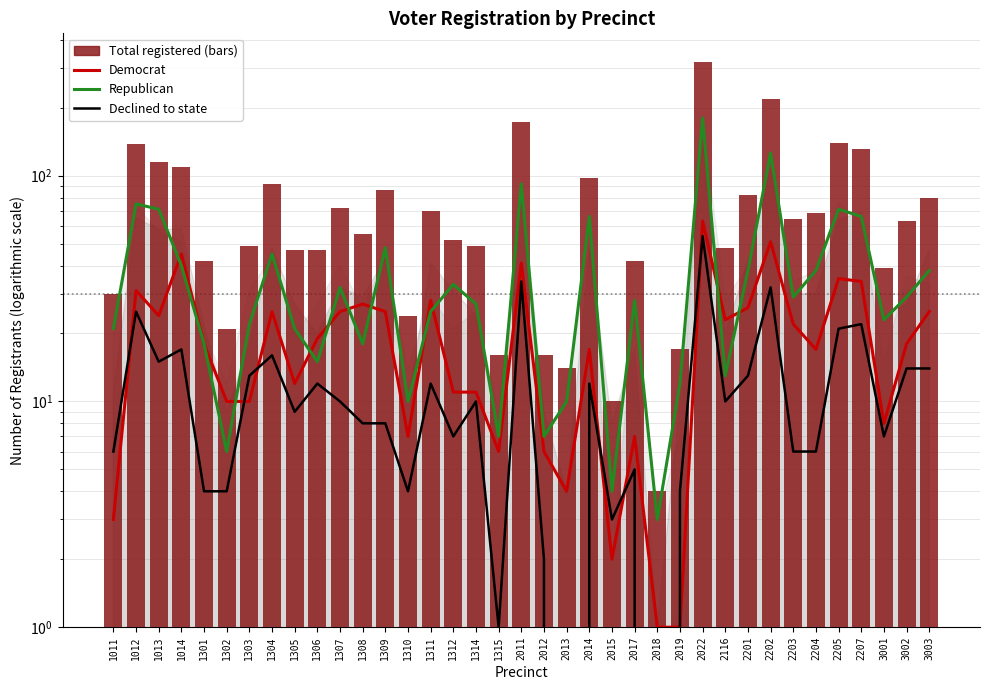

What is the value of the rep bar at the 9th from the left?

21